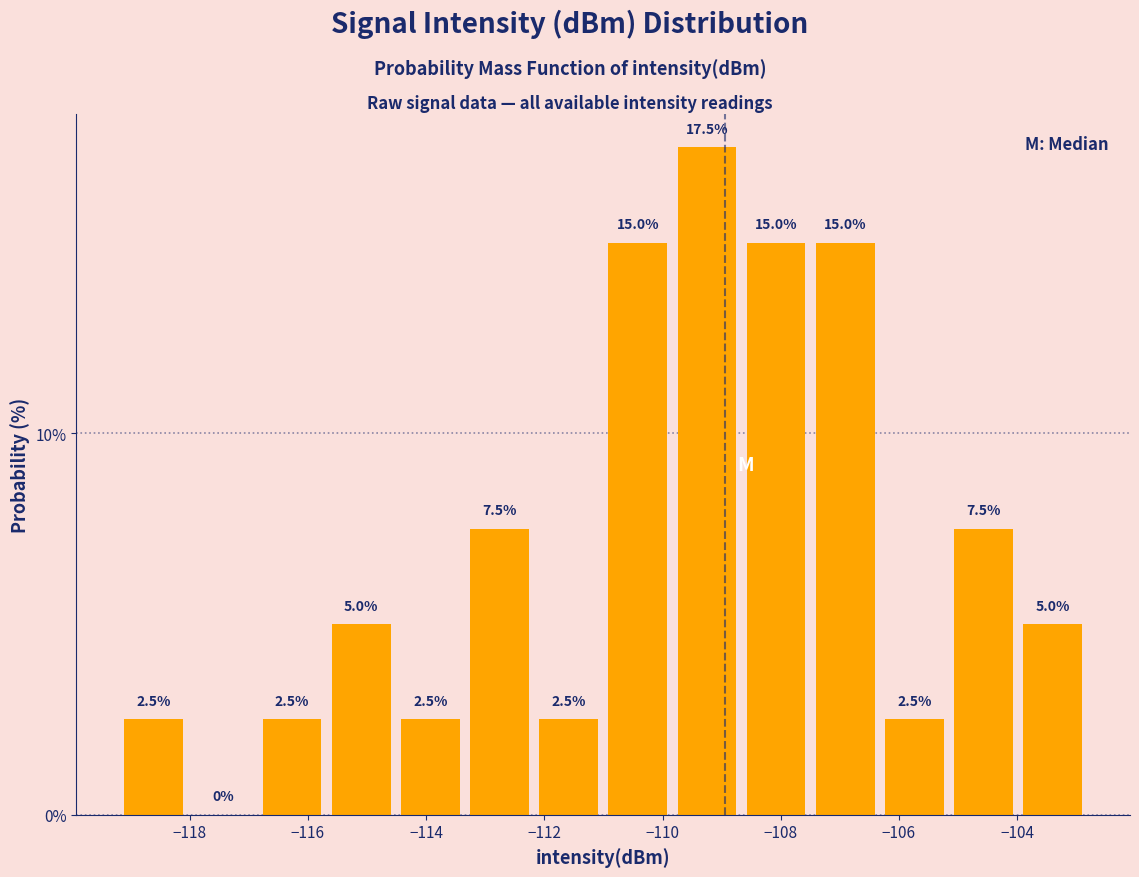

What is the height of the bar covering -104.0 to -102.8 on the x-axis? The bar edges are not printed on the chart, so give them approximately, as read against the axis.

5.0